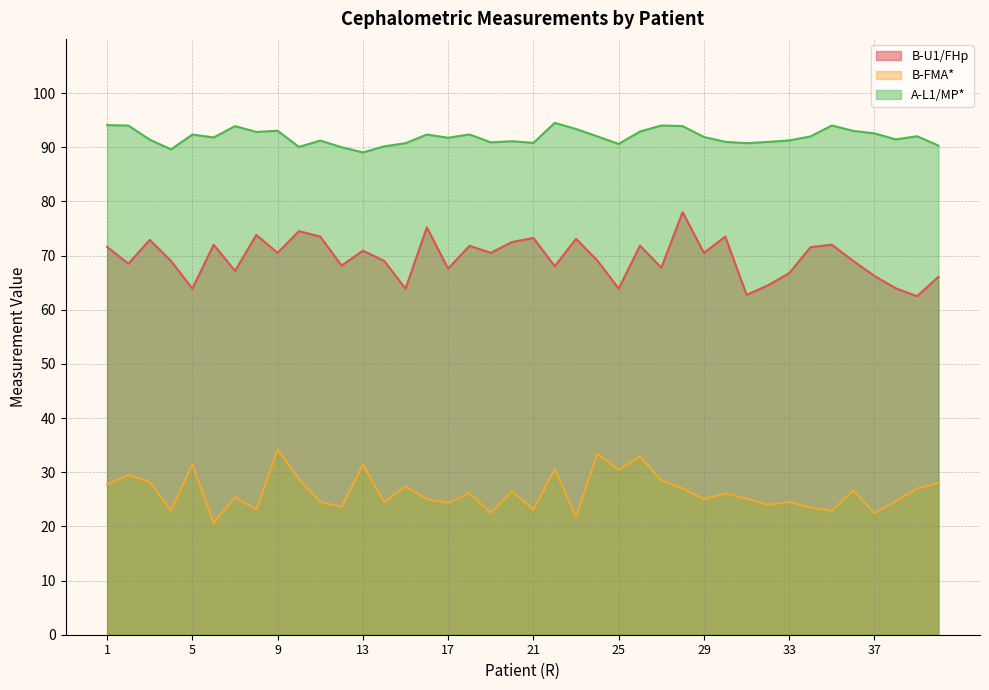

How many lines are shown in the chart?

3